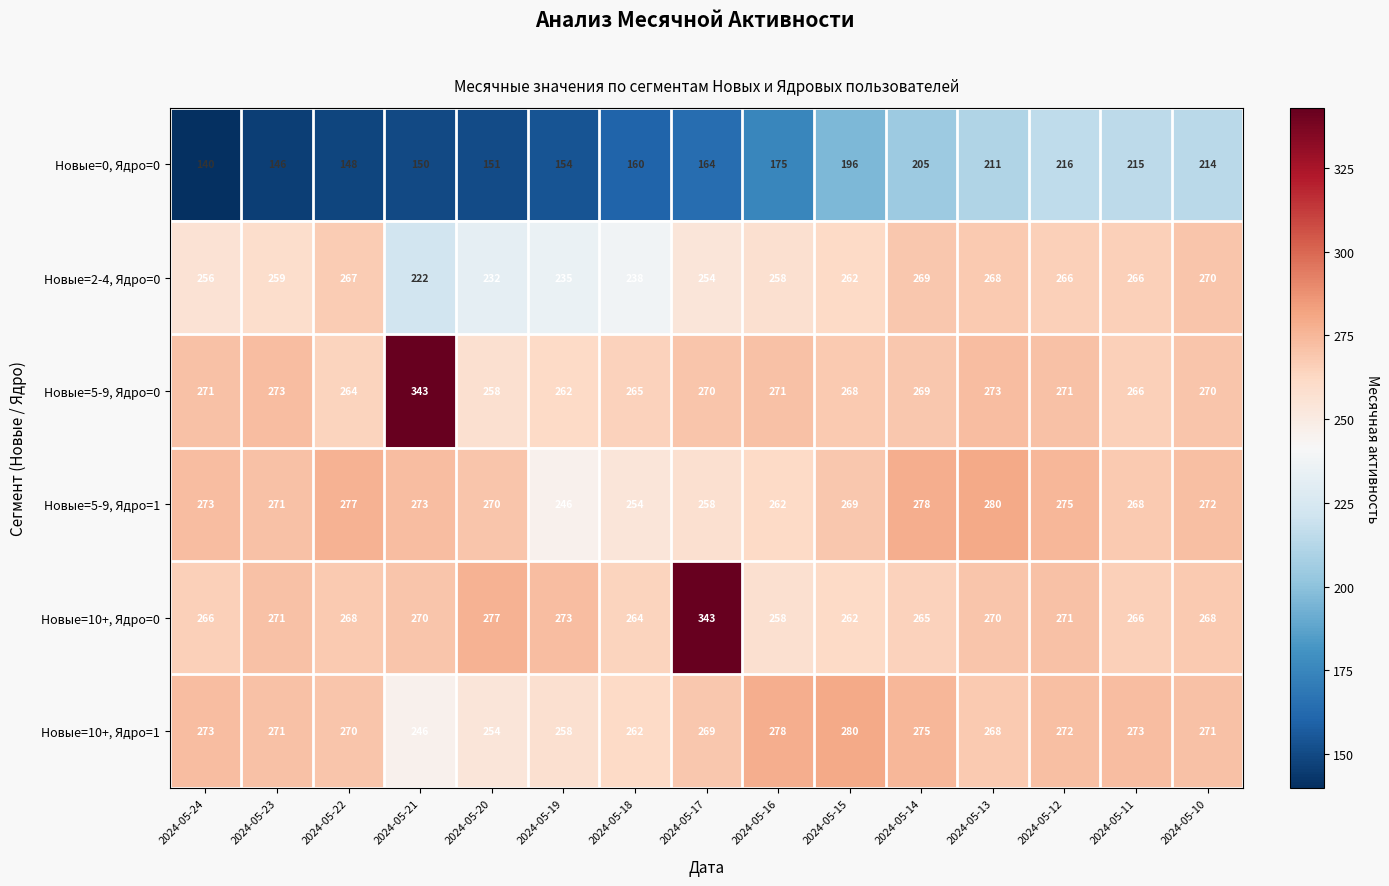

What is the maximum value for Новые=5-9, Ядро=0?

343